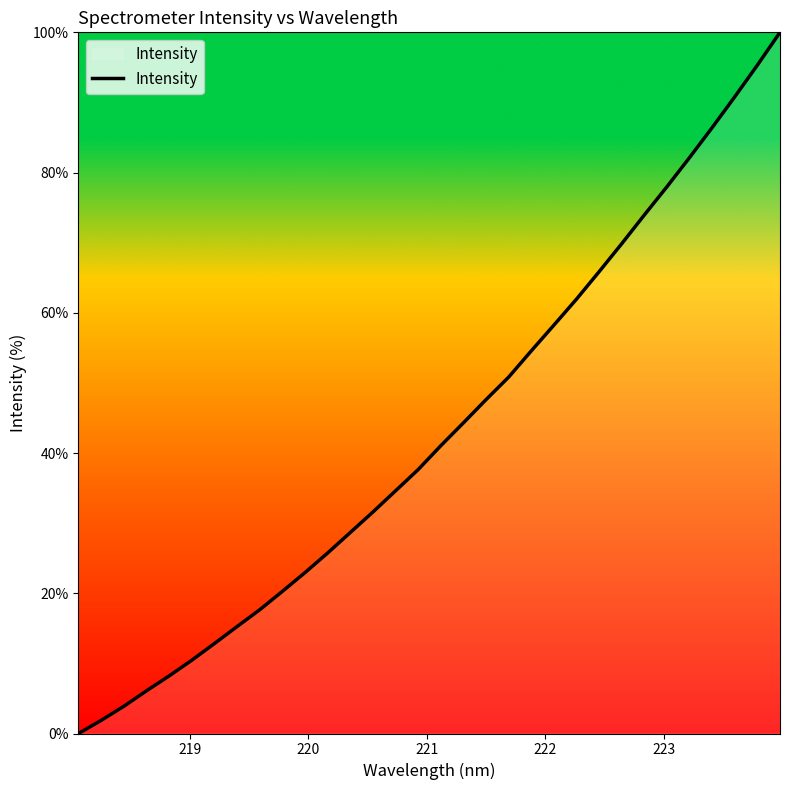

Is this an area chart (filled region under the line)?

No